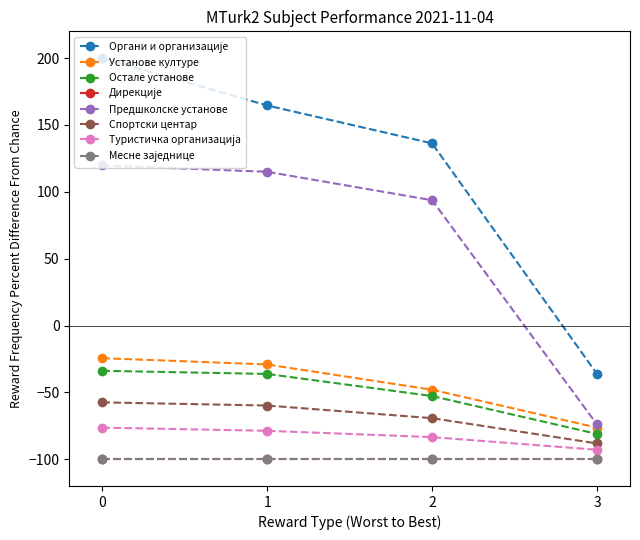

Which series has the largest total across all categories?

Органи и организације